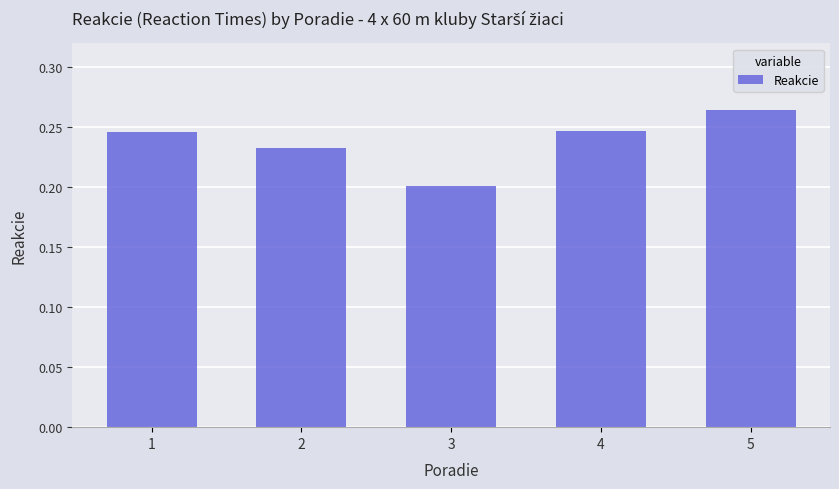

At which label is the value closest to 0?

3